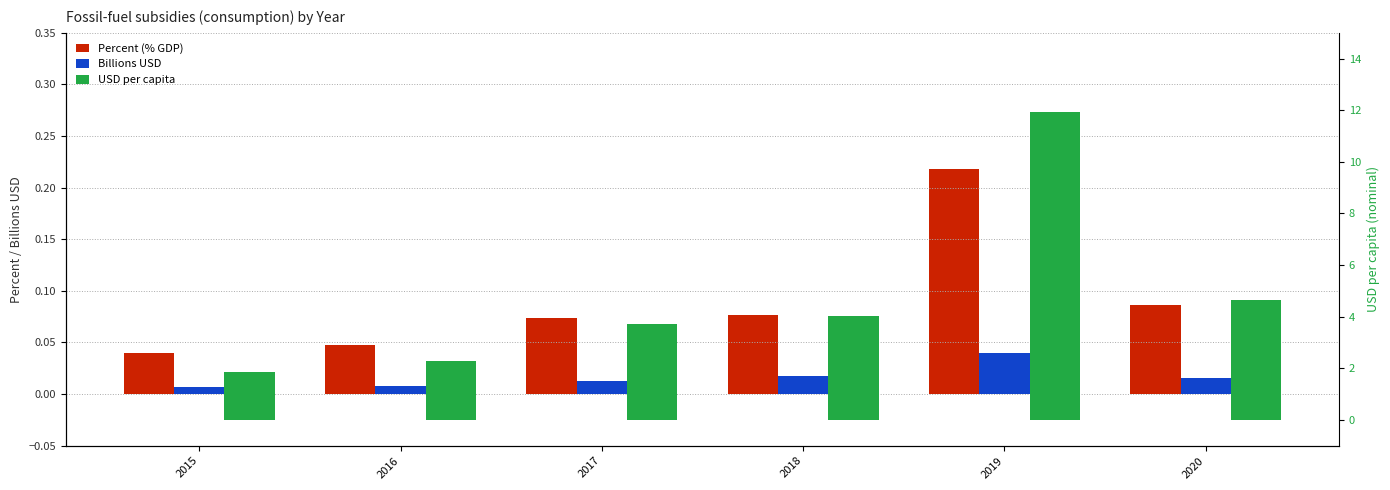

Reading left to right, extract all data points from this chart.

Percent (% GDP): 0.0	0.0	0.1	0.1	0.2	0.1
Billions USD: 0.0	0.0	0.0	0.0	0.0	0.0
USD per capita: 1.8	2.3	3.7	4.0	11.9	4.6